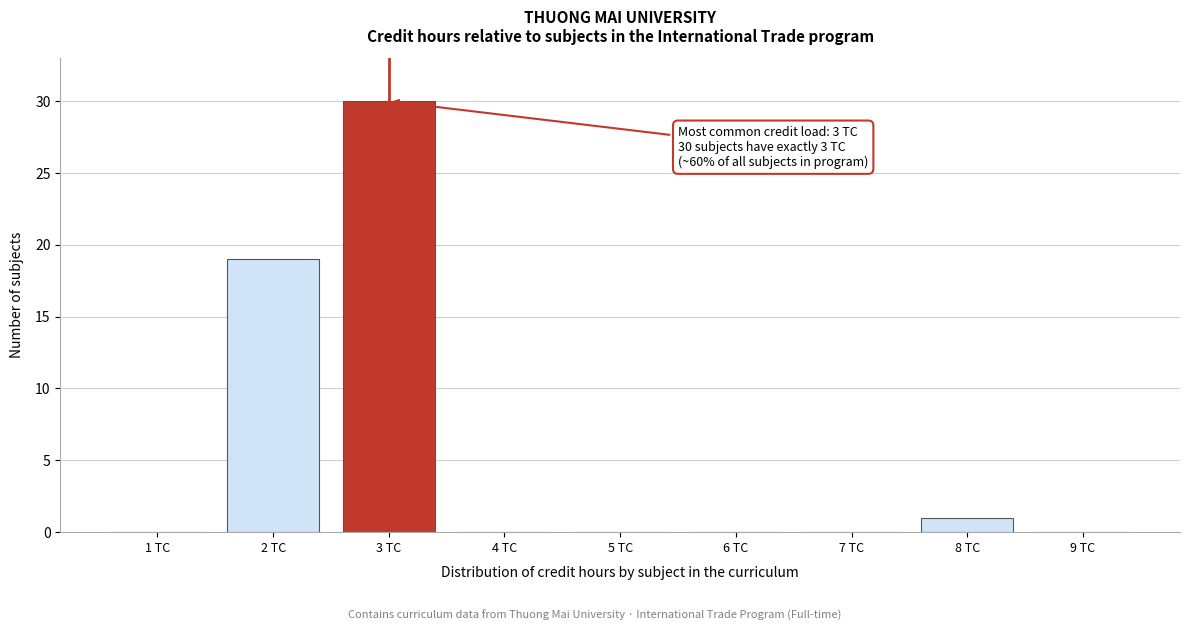

Over which range of the x-axis is the bar tallest?

2.5 to 3.5